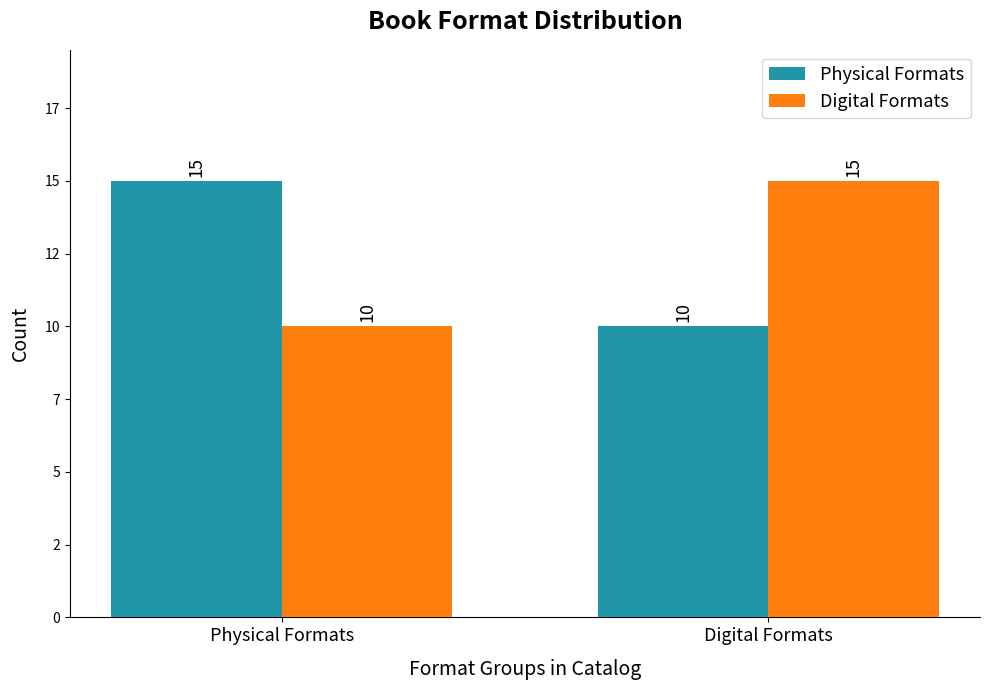

What is the difference between the maximum and minimum values in the Physical Formats series?

5